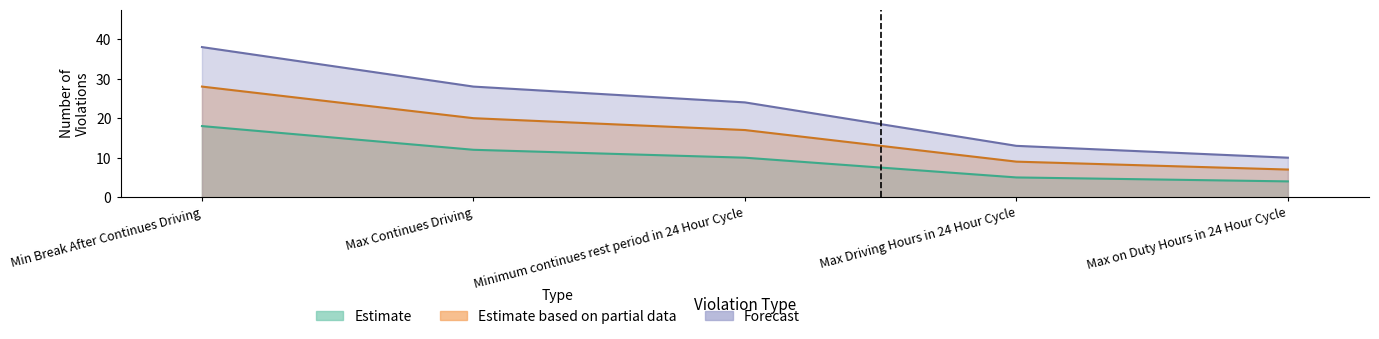

Between Max on Duty Hours in 24 Hour Cycle and Max Continues Driving, which is larger?

Max Continues Driving